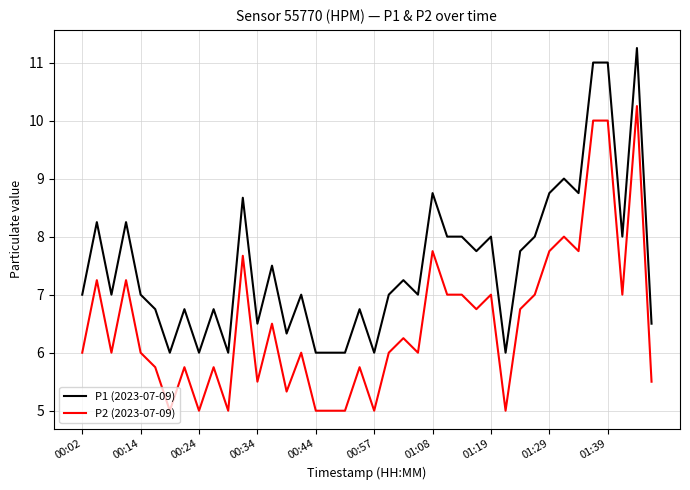

True or false: P1 (2023-07-09) has more than 2 points higher than both neighbors.

True